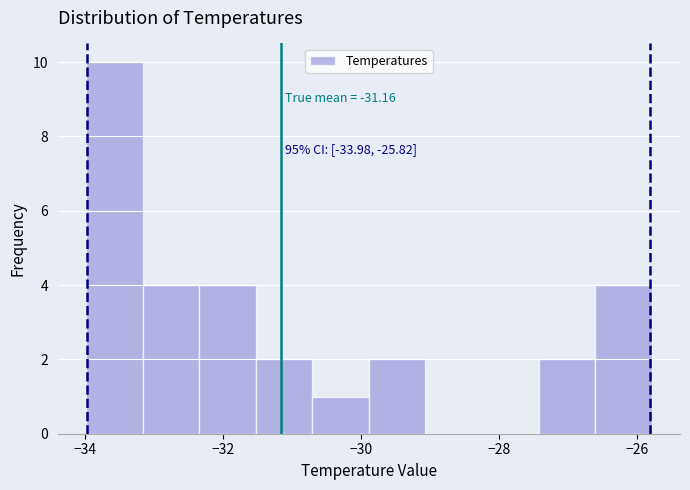

Which range on the x-axis has the tallest bar?

-34.0 to -33.2